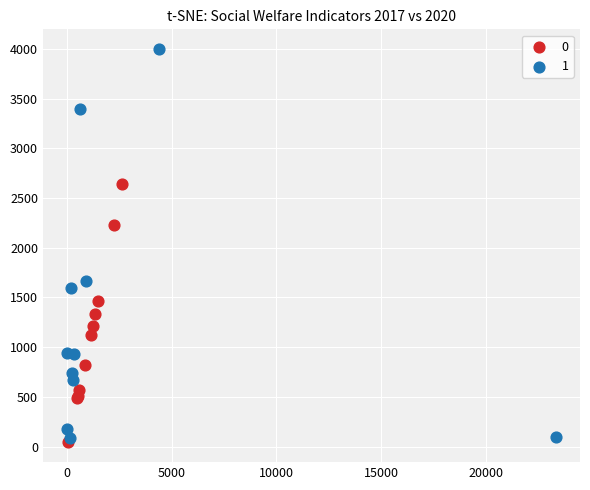

What are all the series names shown in the legend?

0, 1